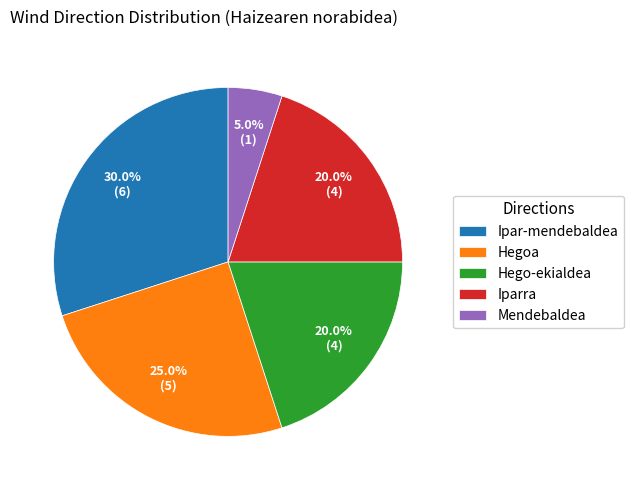

What is the total percentage of Ipar-mendebaldea and Hegoa?

55.0%